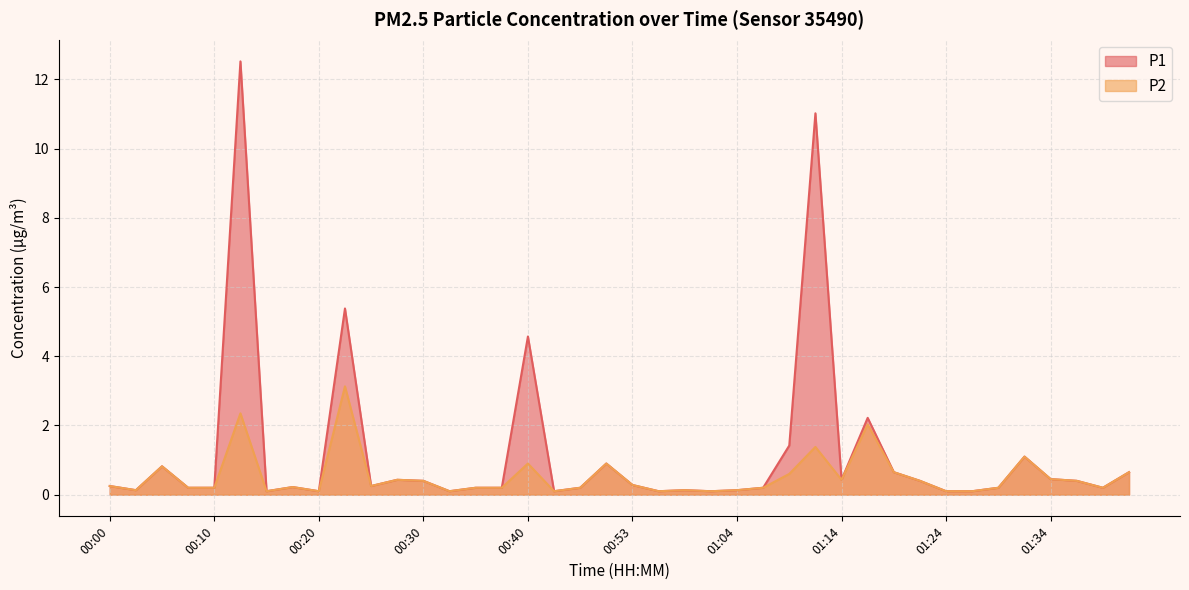

What is the difference between the P2 values at 00:45 and 01:11?

1.2